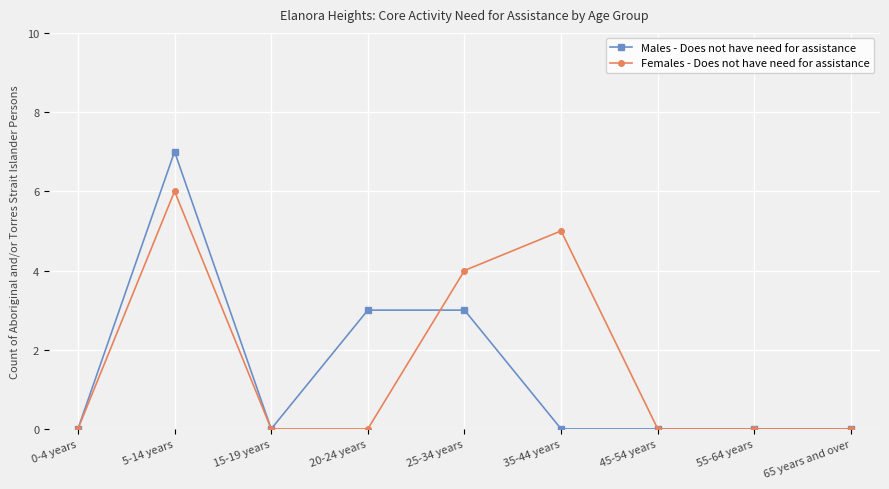

What is the difference between the second highest and second lowest values in the Females - Does not have need for assistance series?

5